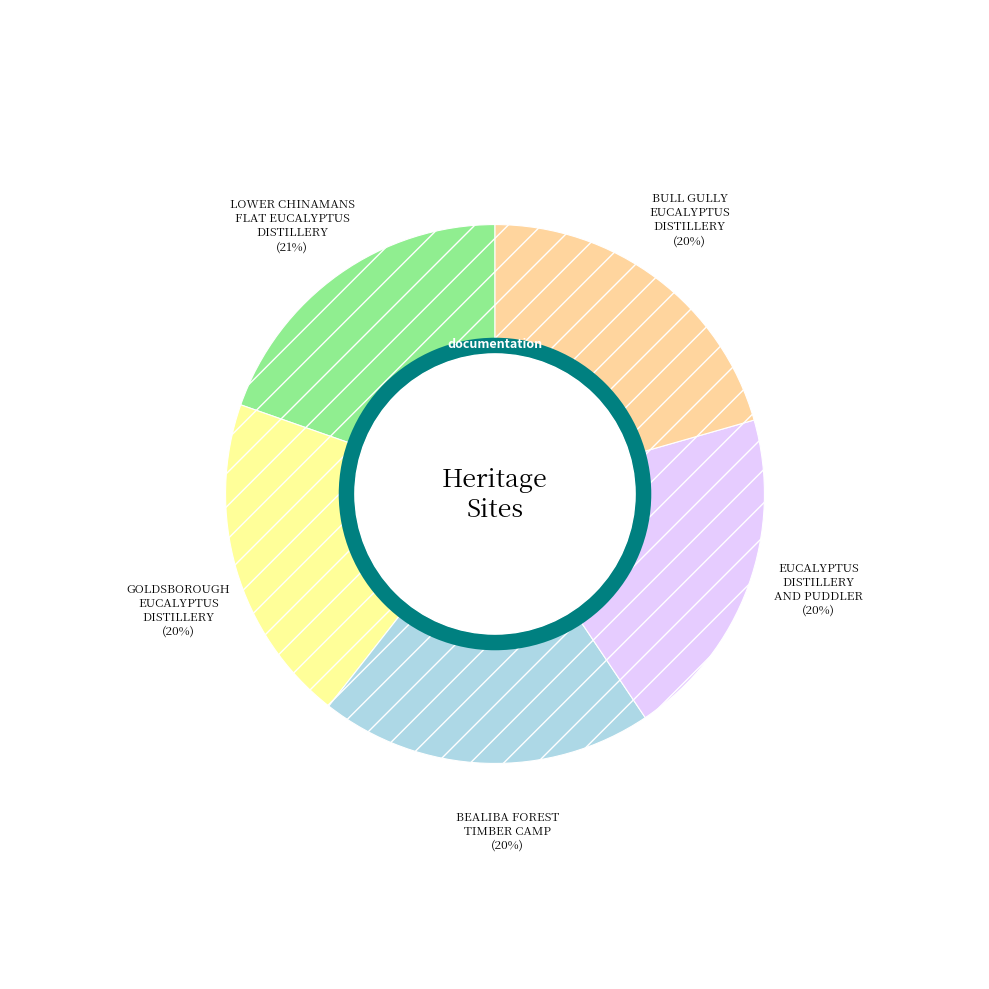

Which category has the smallest portion of the pie?

BULL GULLY EUCALYPTUS DISTILLERY